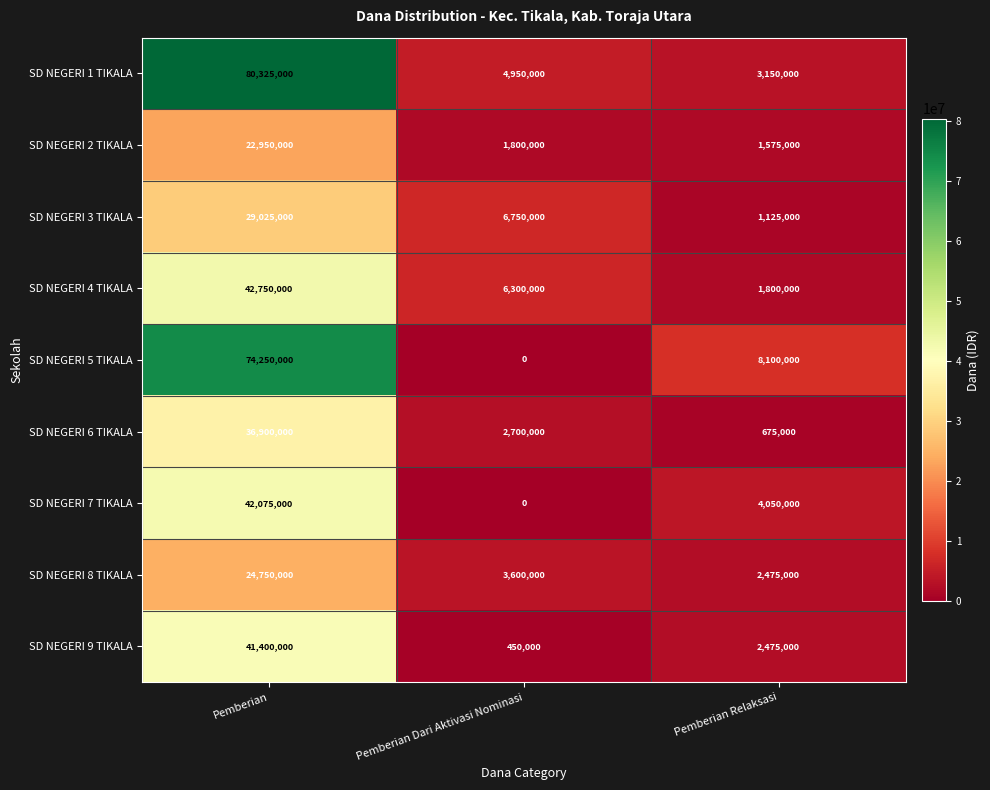

What is the spread (max minus min) of values at Pemberian?

57375000